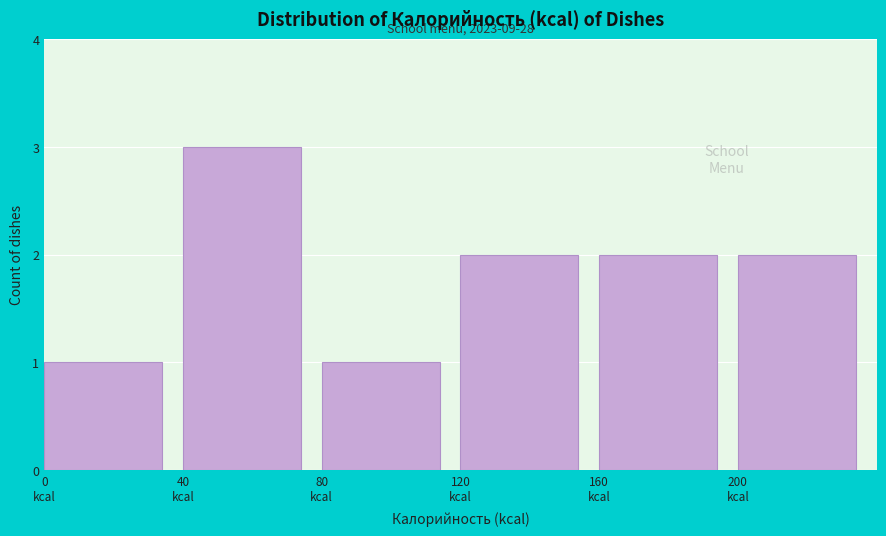

Which range on the x-axis has the tallest bar?

40 to 80